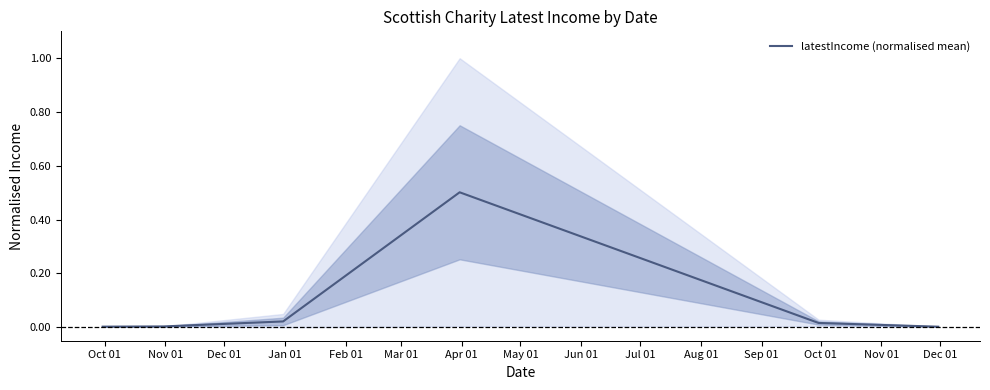

What is the maximum value for latestIncome (normalised mean)?

0.5